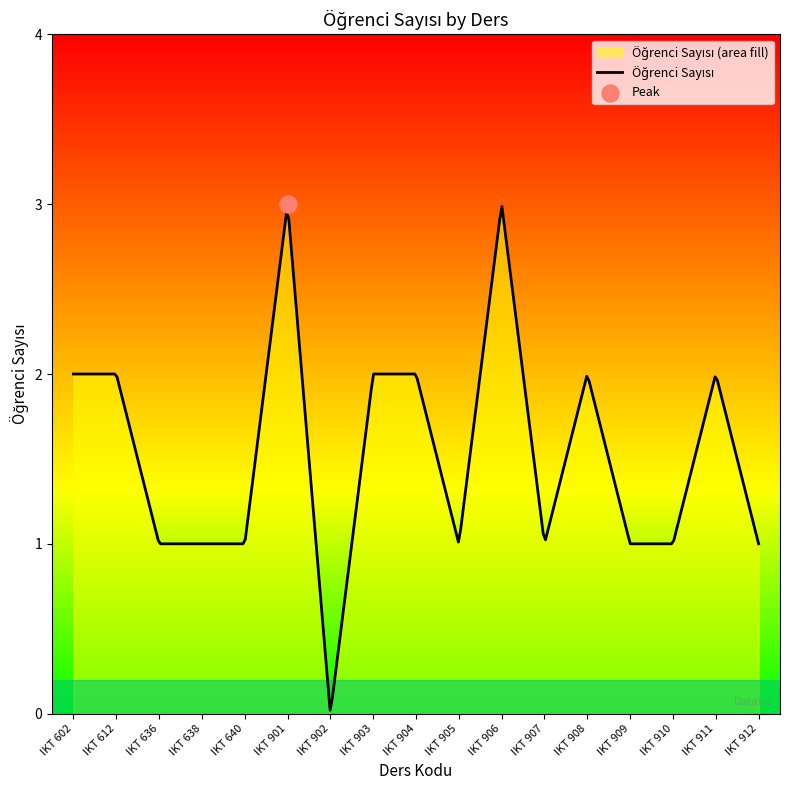

Between IKT 909 and IKT 640, which is larger?

IKT 909